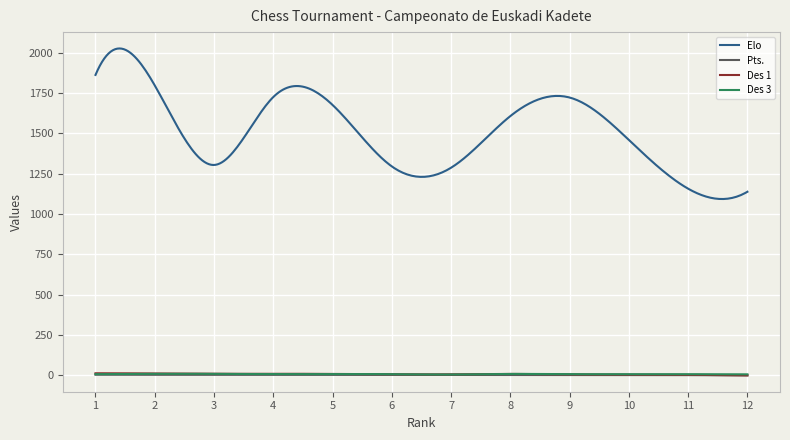

At how many categories does at least one series exceed 64?

300